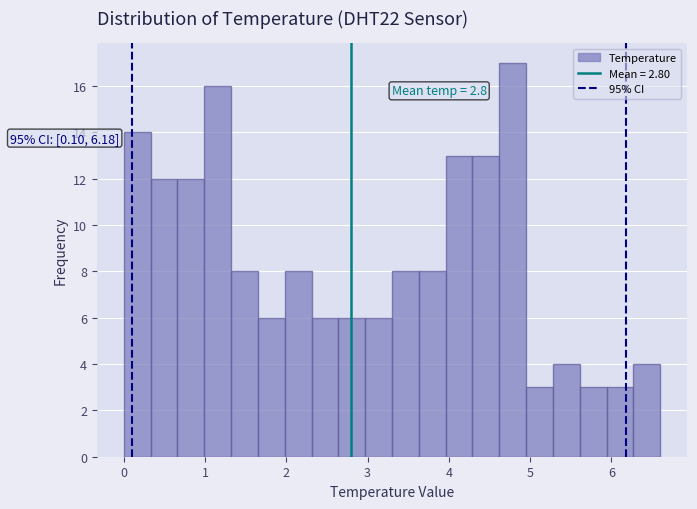

Read against the x-axis, roughly where is the centre of the tallest bar?

4.8